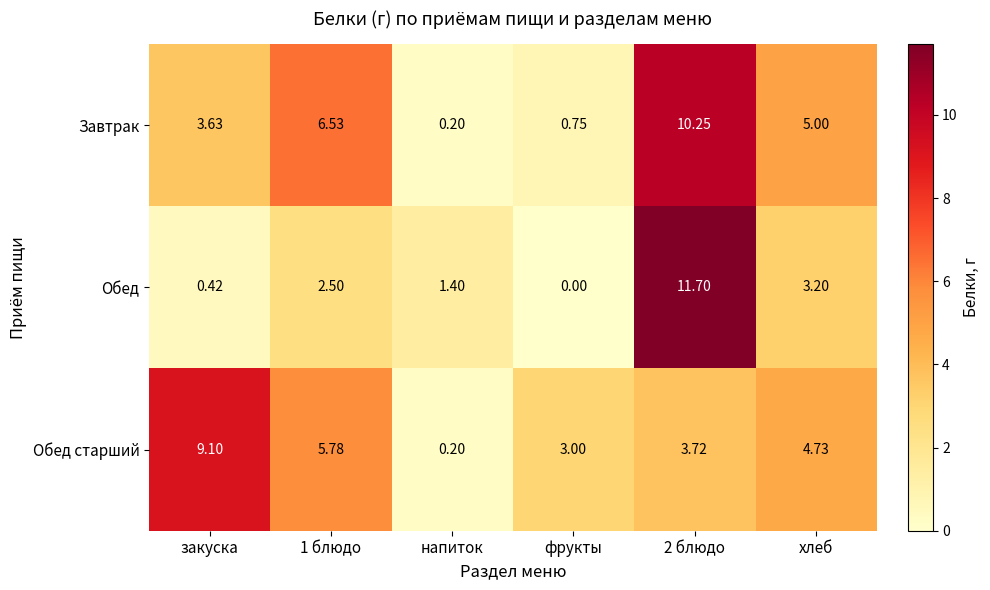

Rank the series at хлеб from highest to lowest value.

Завтрак, Обед старший, Обед